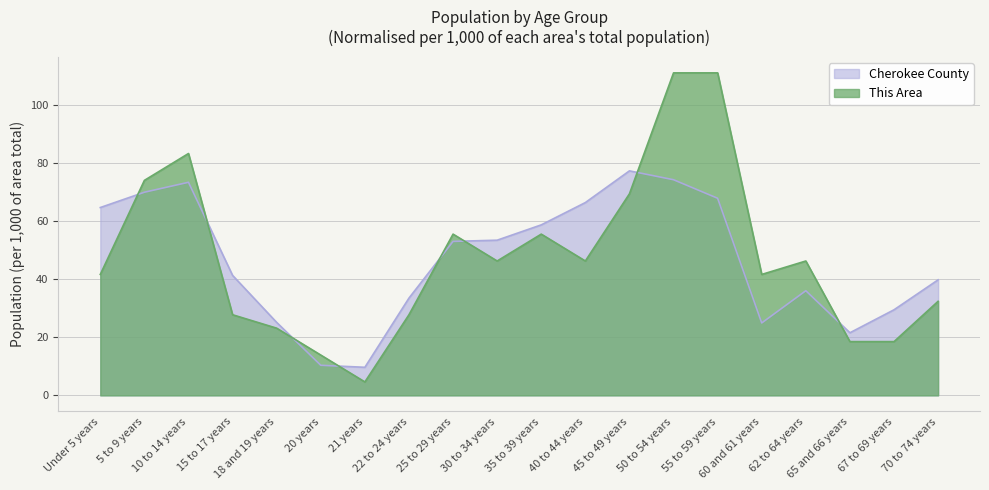

Which series has the widest spread of values?

This Area